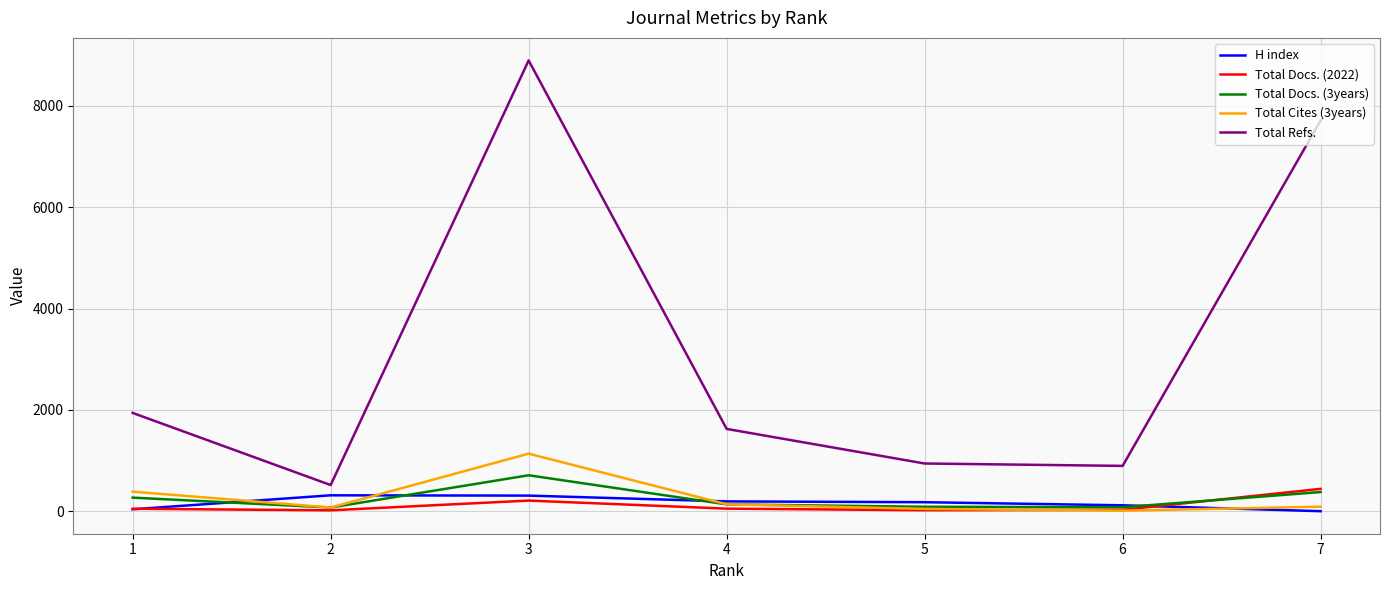

Is it true that Total Docs. (3years) equals 284 at 3?

False